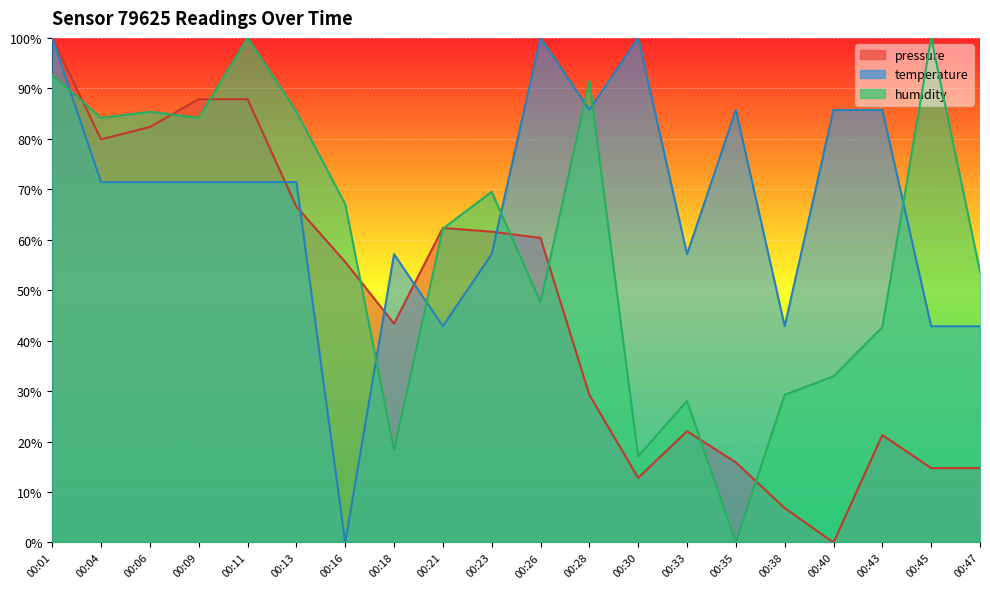

What is the average value of the temperature series?

67.1